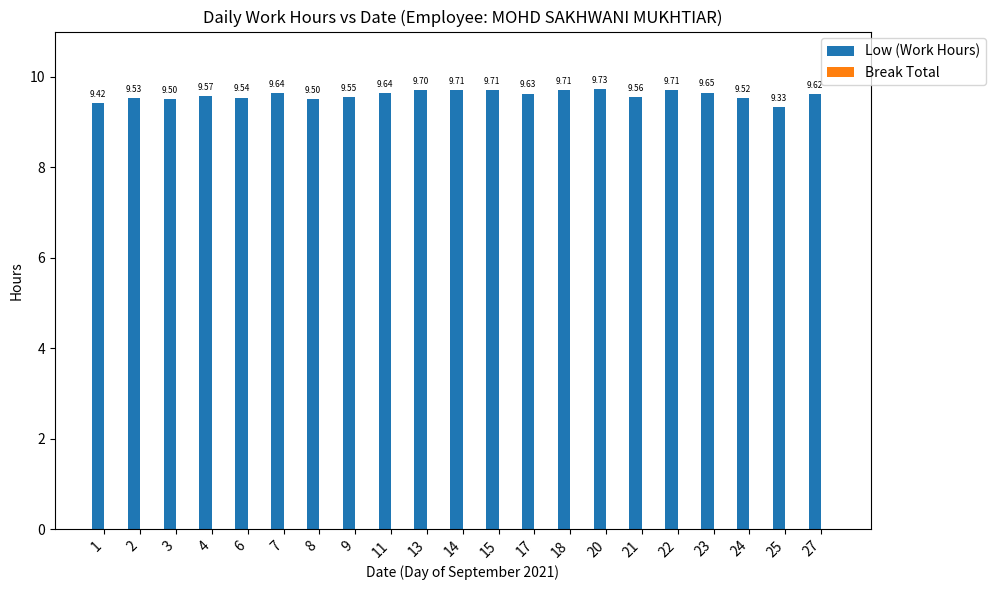

What is the ratio of the value at 23 to the value at 1?

1.0